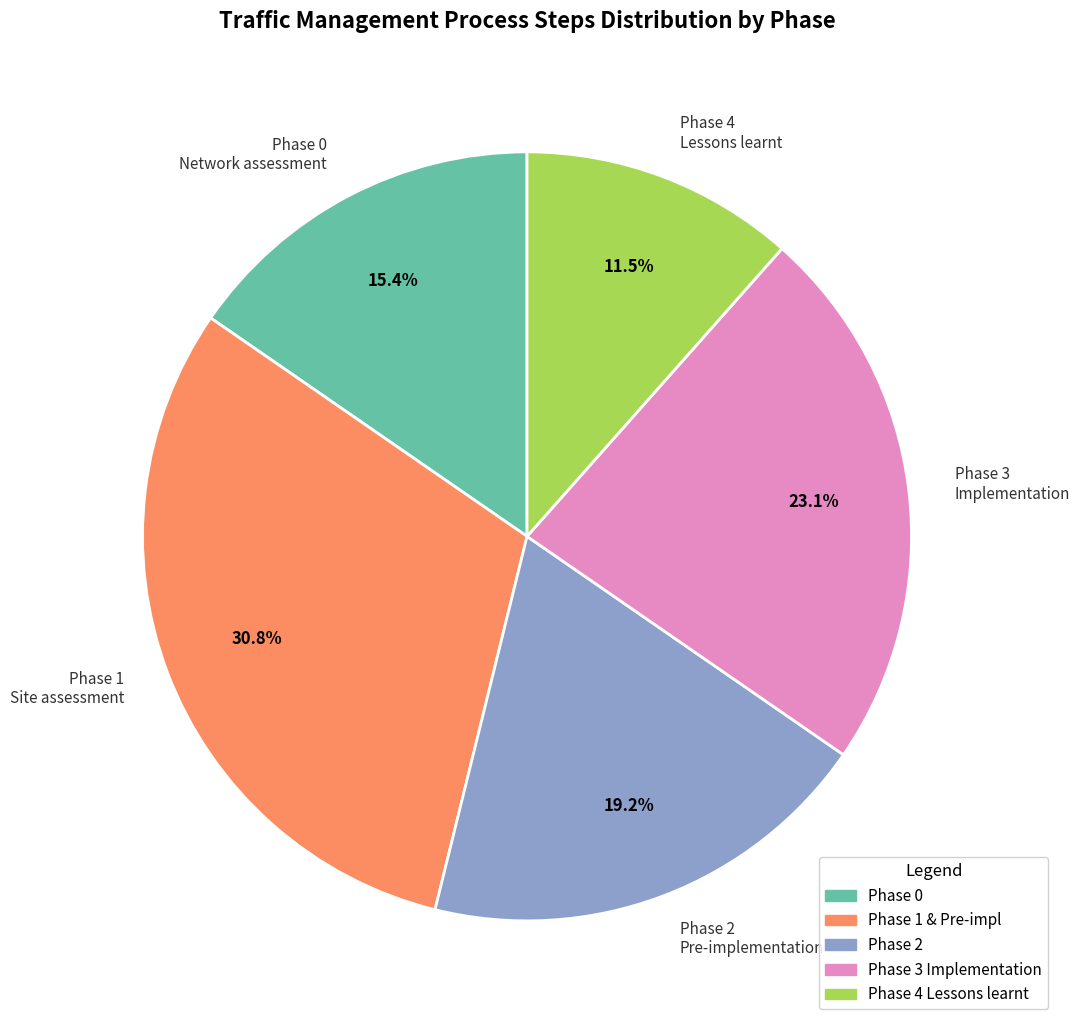

Combined, do Phase 2 Pre-implementation and Phase 4 Lessons learnt account for over 50%?

No